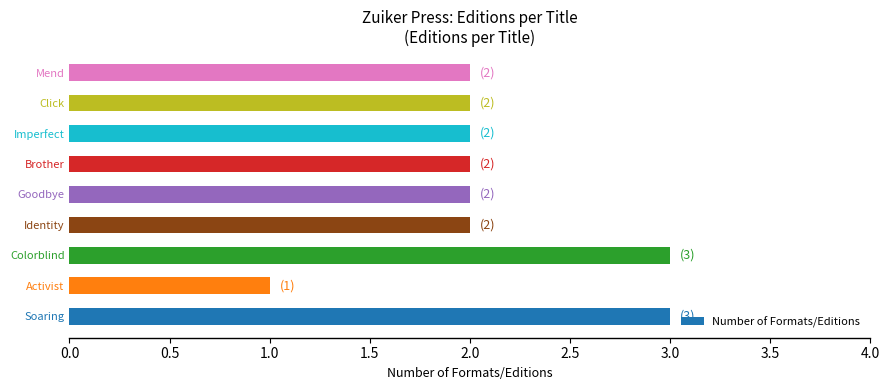

What is the sum of the values at Imperfect and Click?

4